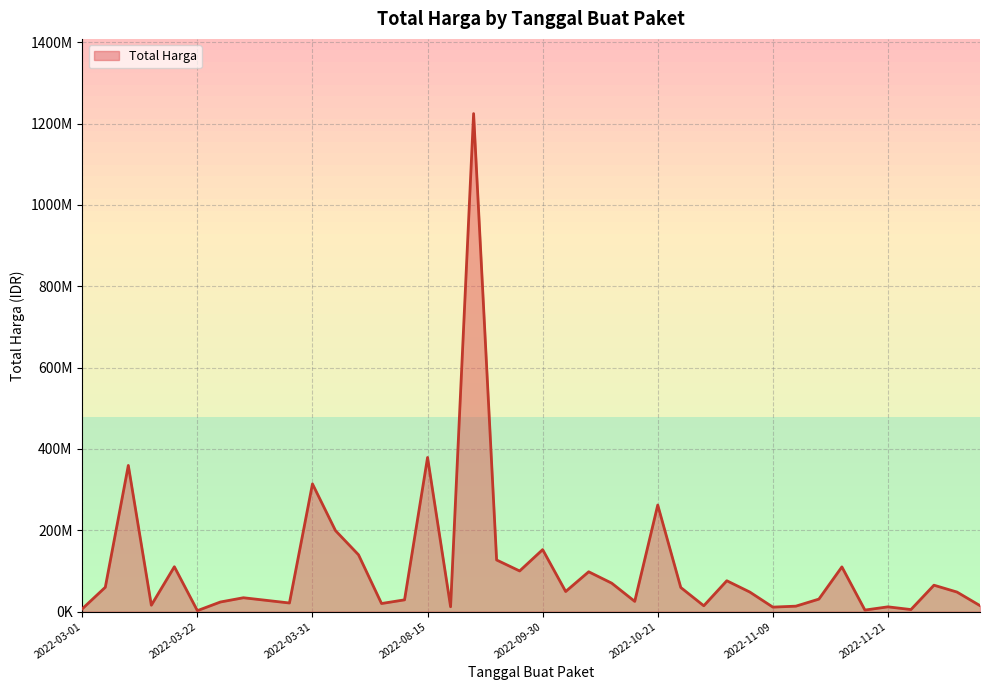

Is this an area chart (filled region under the line)?

Yes